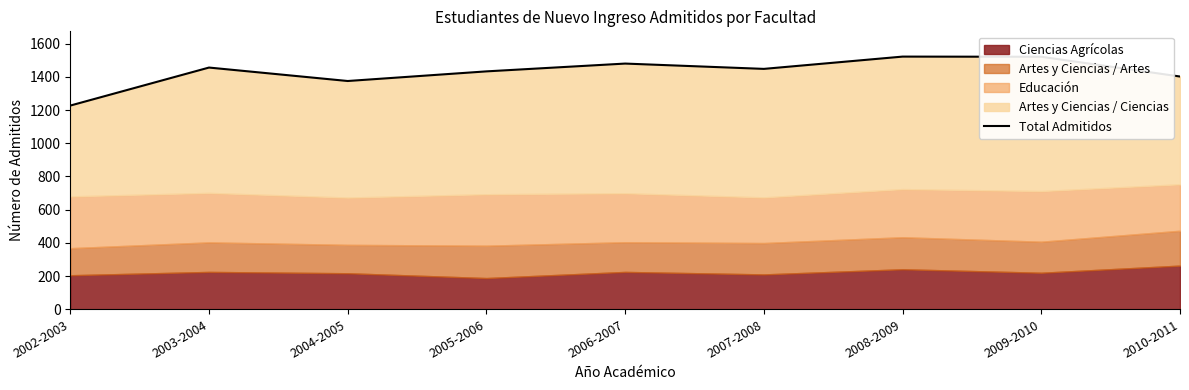

How many interior local valleys (lower than both neighbors) does the data have?

2